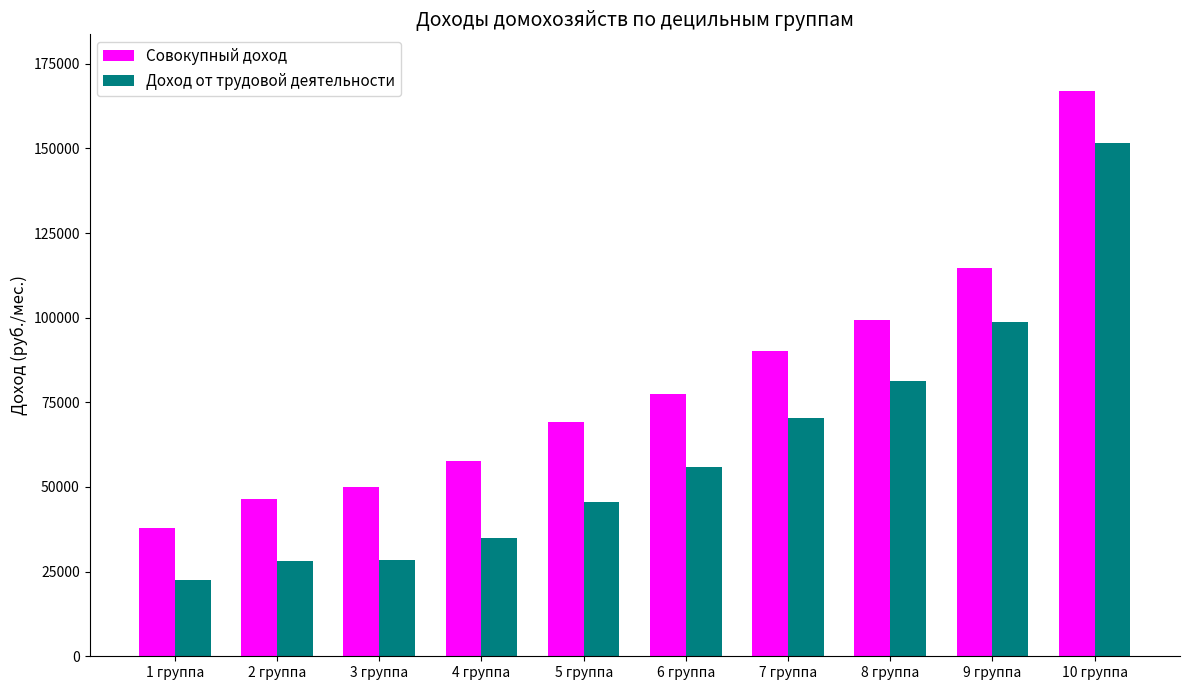

What is the average value of the Совокупный доход series?

80988.8